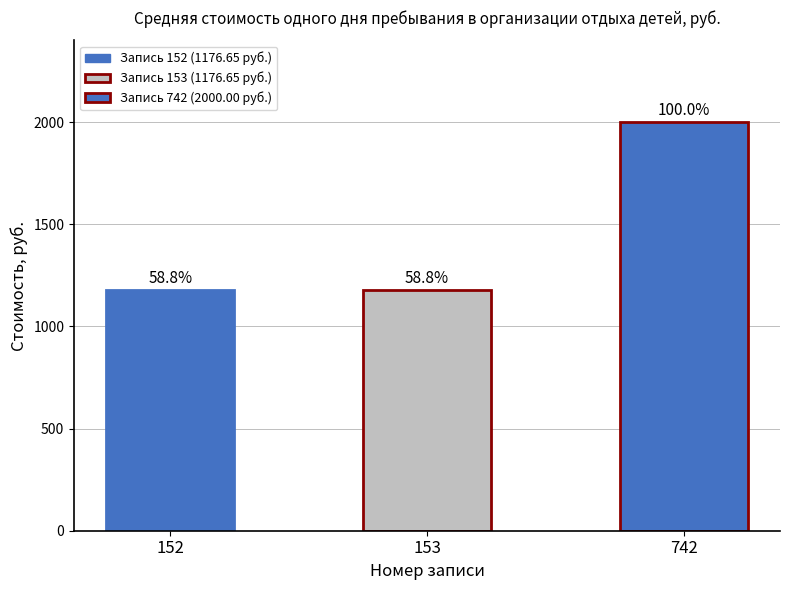

What is the sum of the values at 153 and 152?

2353.3